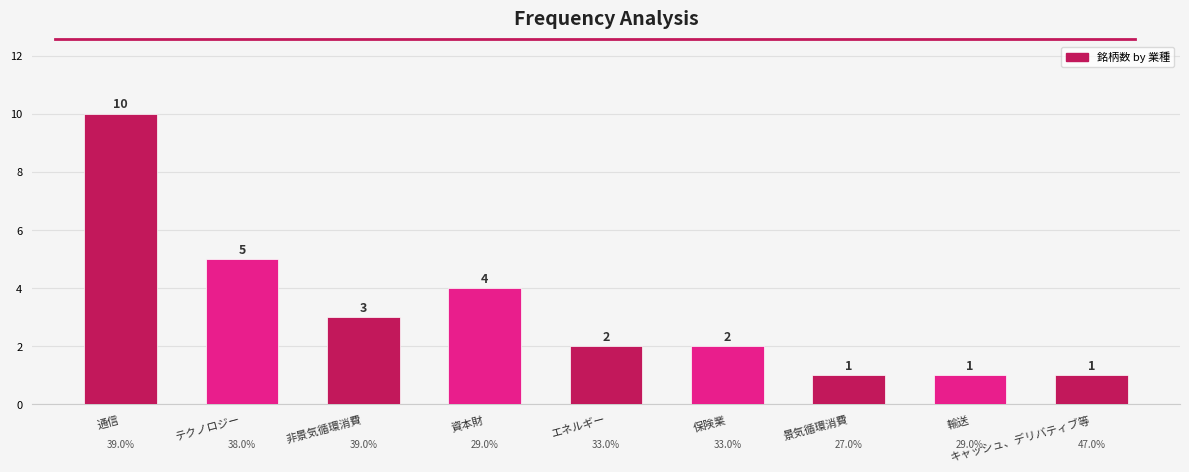

Approximately how many times larger is the value at 通信 compared to 景気循環消費?

10.0